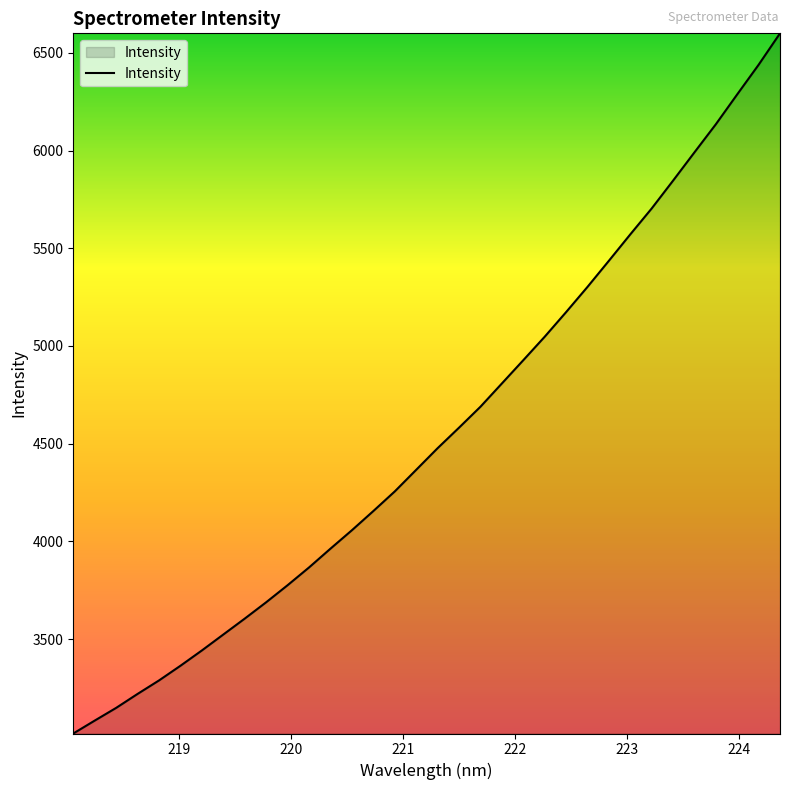

What is the difference between the maximum and minimum values?

3582.6